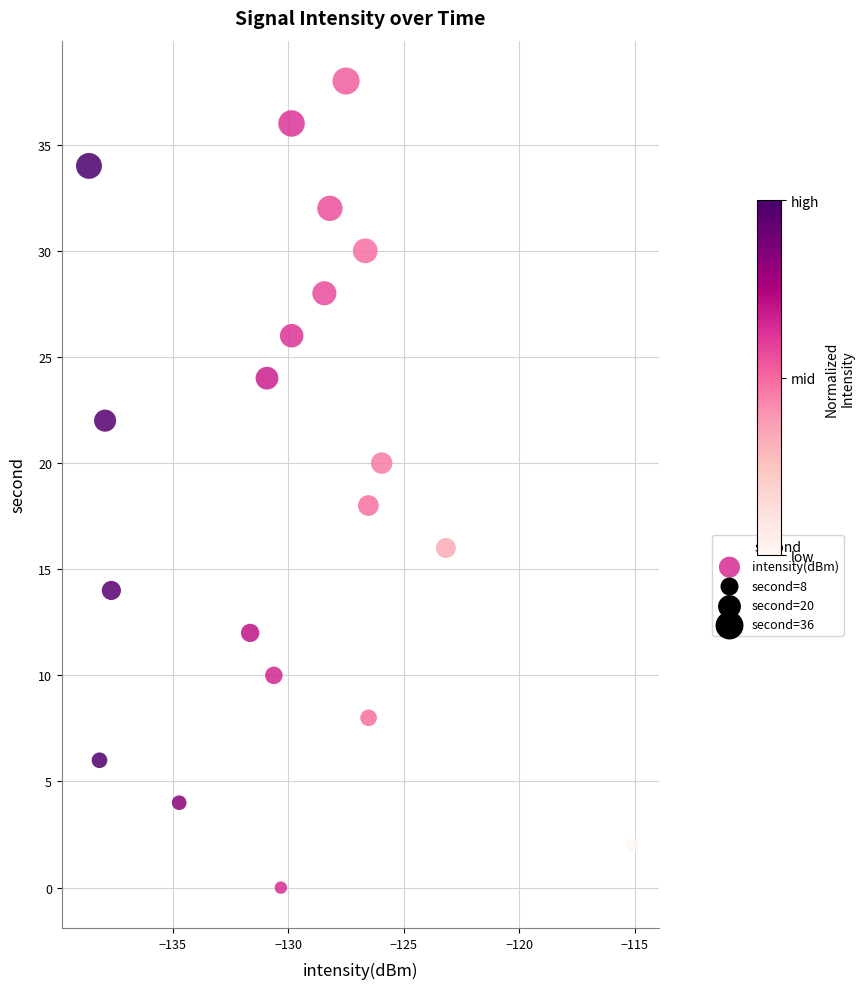

What is the range of Y values (max minus min)?

38